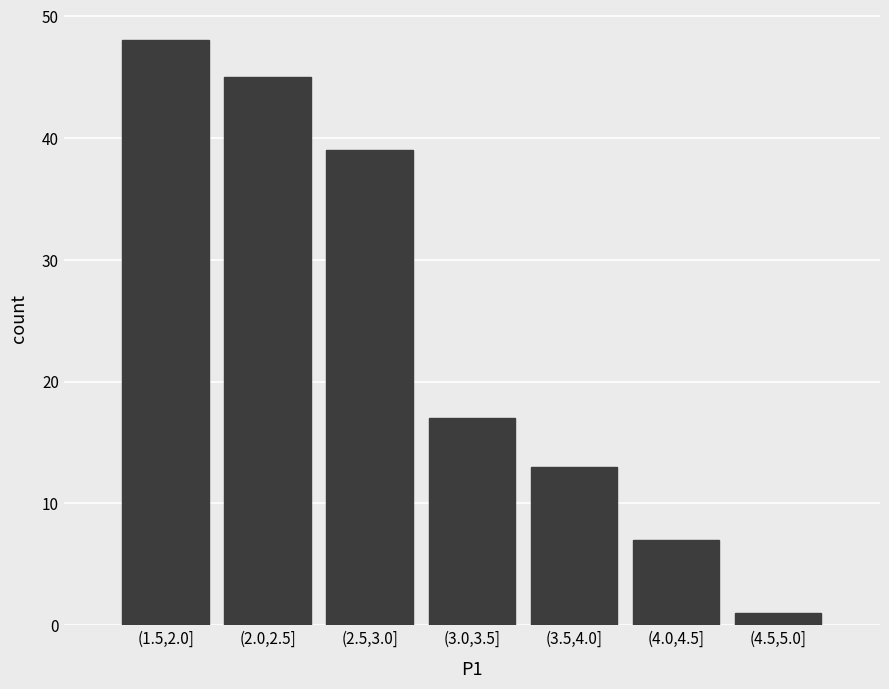

Reading left to right, list all the values displayed in this chart.

(1.5,2.0]=48	(2.0,2.5]=45	(2.5,3.0]=39	(3.0,3.5]=17	(3.5,4.0]=13	(4.0,4.5]=7	(4.5,5.0]=1